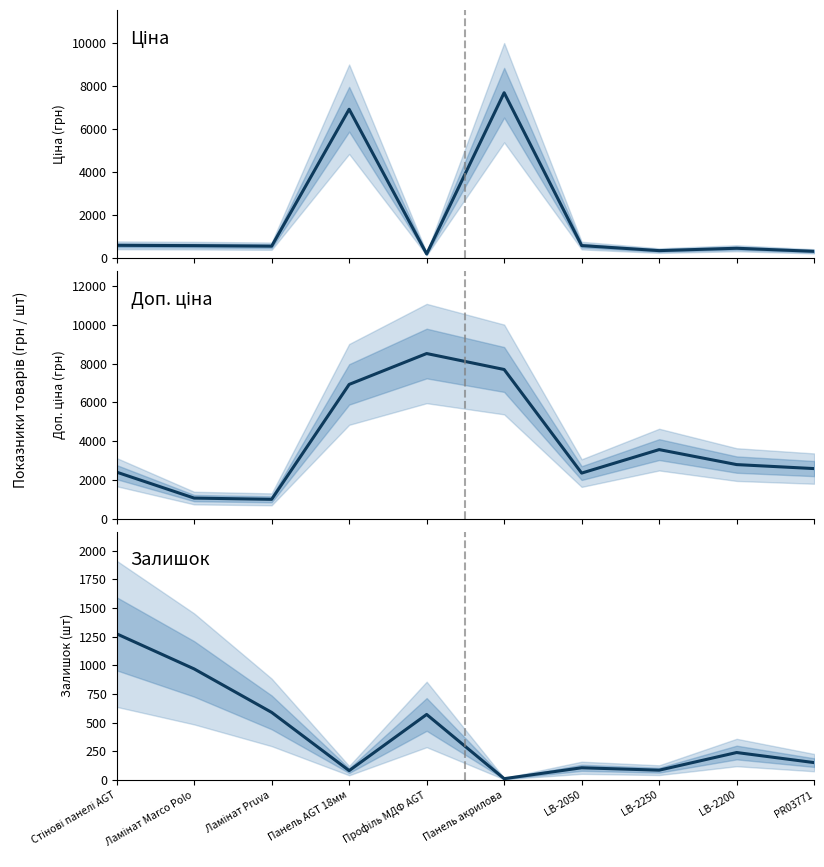

At how many categories does at least one series exceed 8398?

1